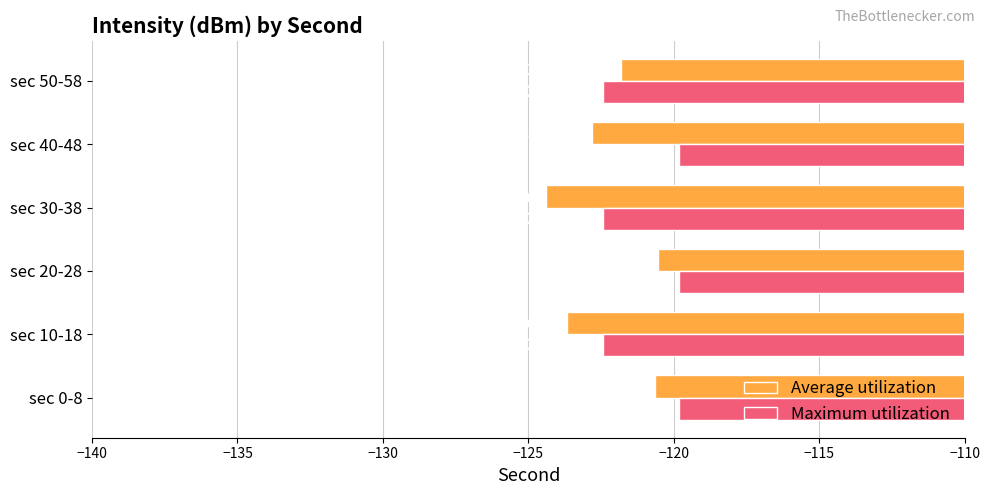

What is the difference between the maximum and second lowest values in the Maximum utilization series?

2.6